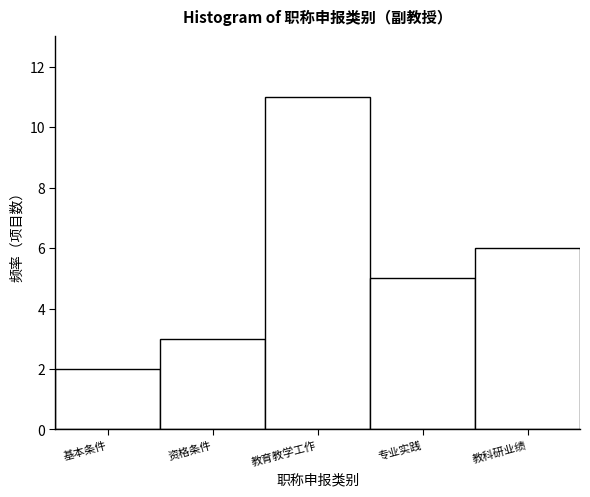

Reading right to left, what are all the values shown in this chart?

6	5	11	3	2